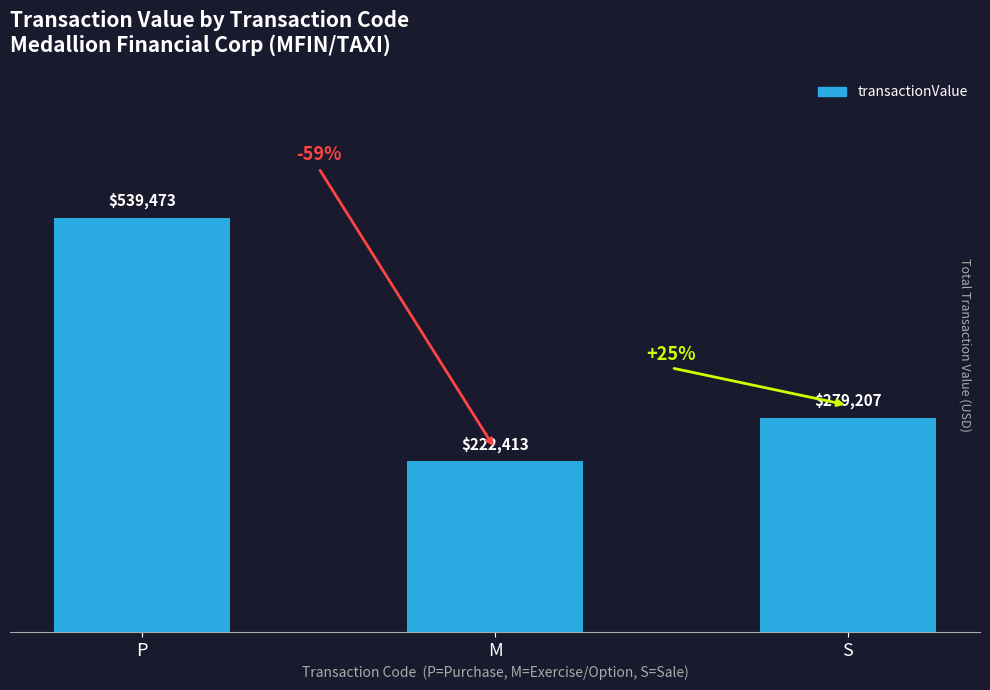

What is the difference between the values at S and P?

260266